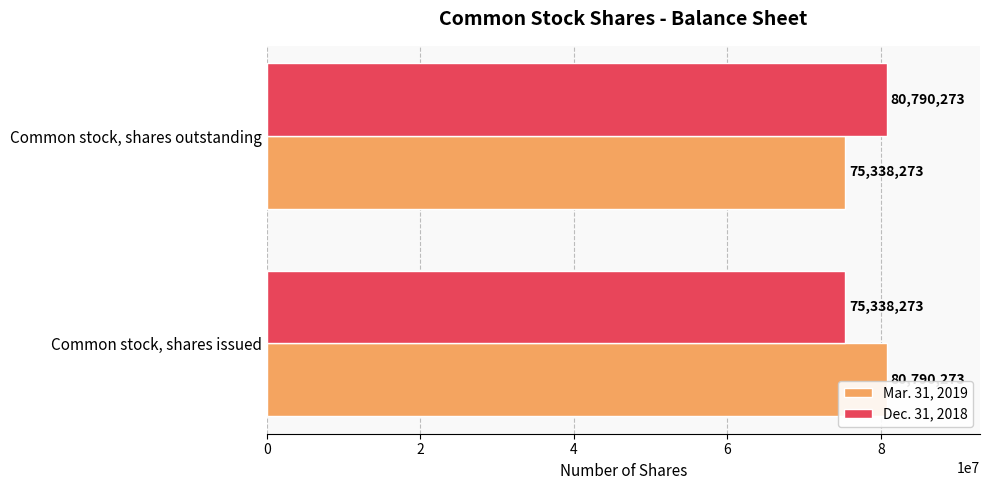

What is the average value of the Mar. 31, 2019 series?

78064273